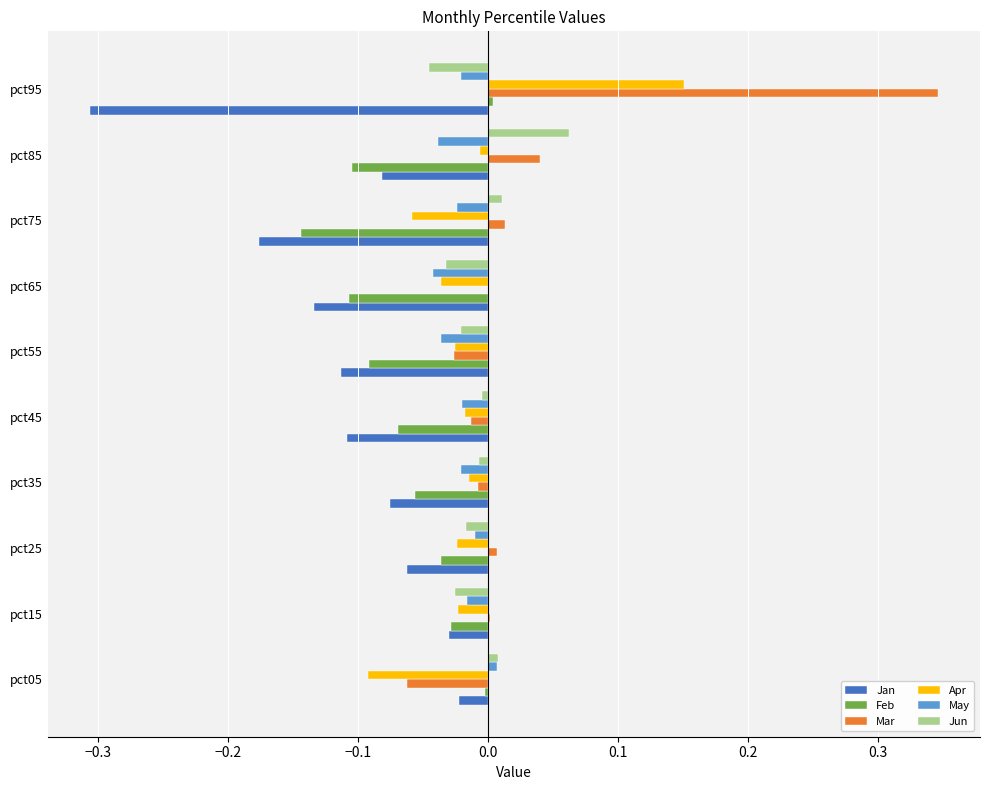

The Jun series shows 0.0 at pct85. True or false?

False